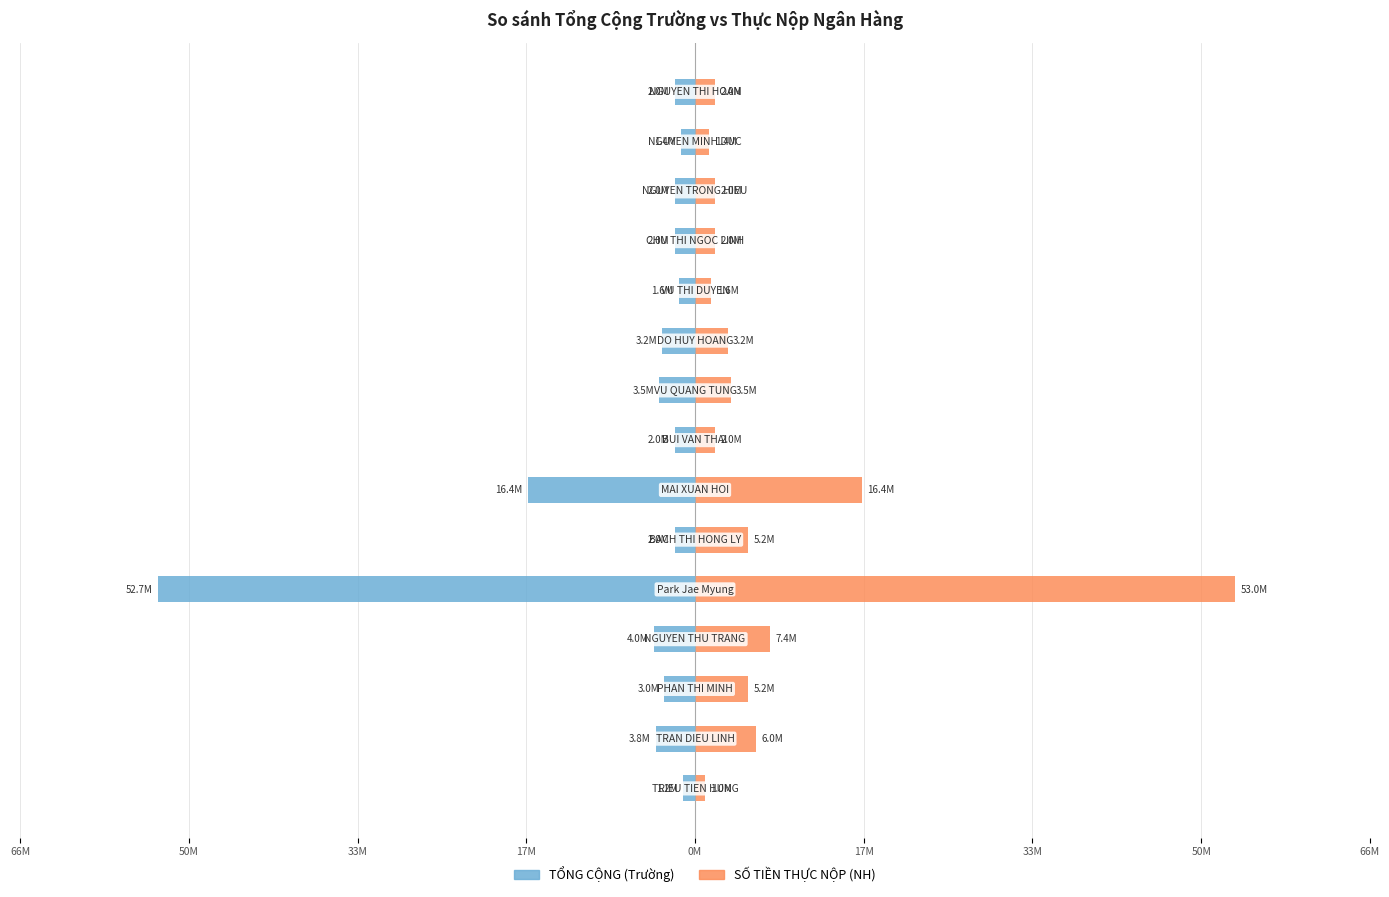

What is the highest value of the SỐ TIỀN THỰC NỘP (NH) series?

53000000